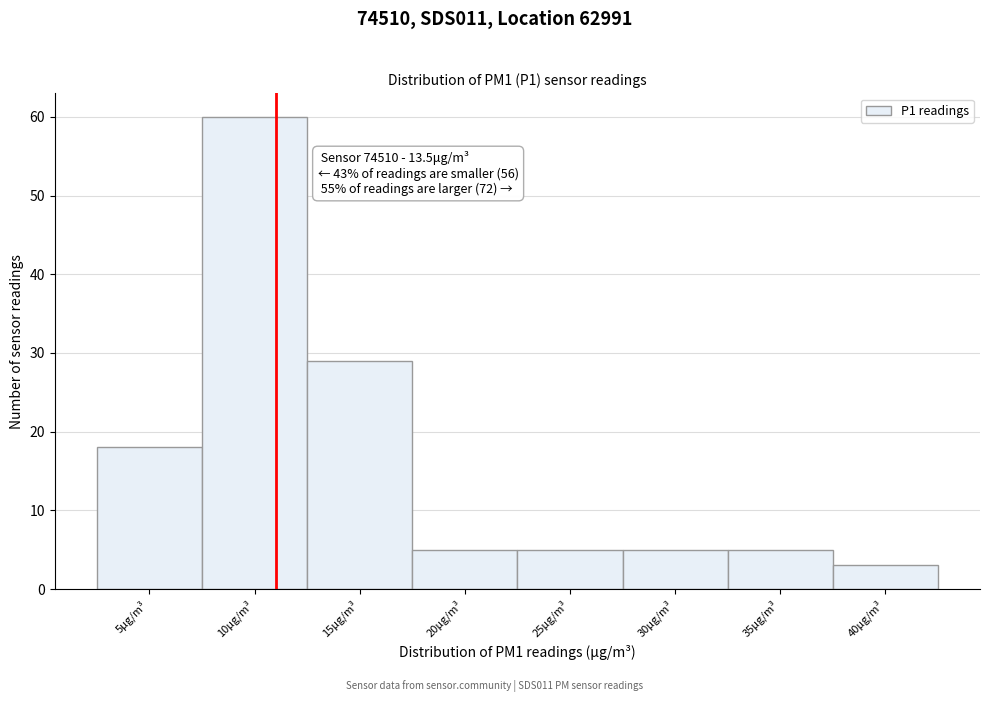

Reading right to left, transcribe all the data shown in this chart.

3	5	5	5	5	29	60	18